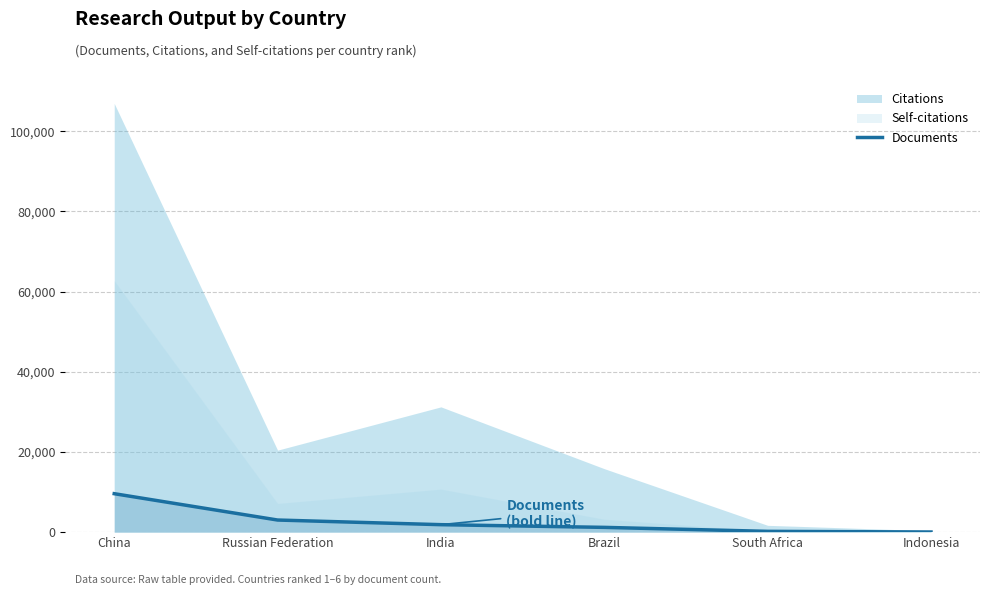

Rank the categories by value from highest to lowest.

China, Russian Federation, India, Brazil, South Africa, Indonesia